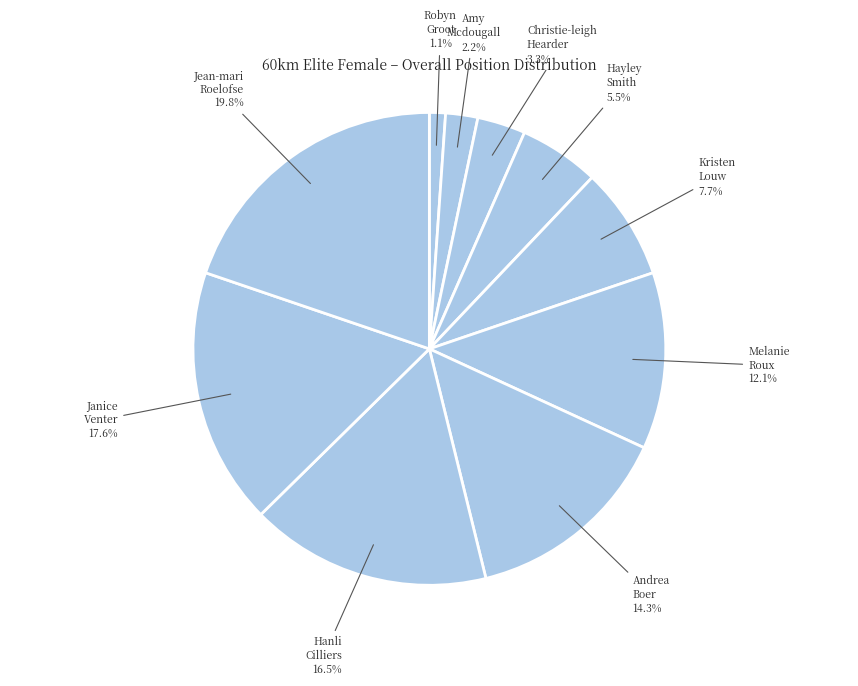

How many segments does this pie chart have?

10